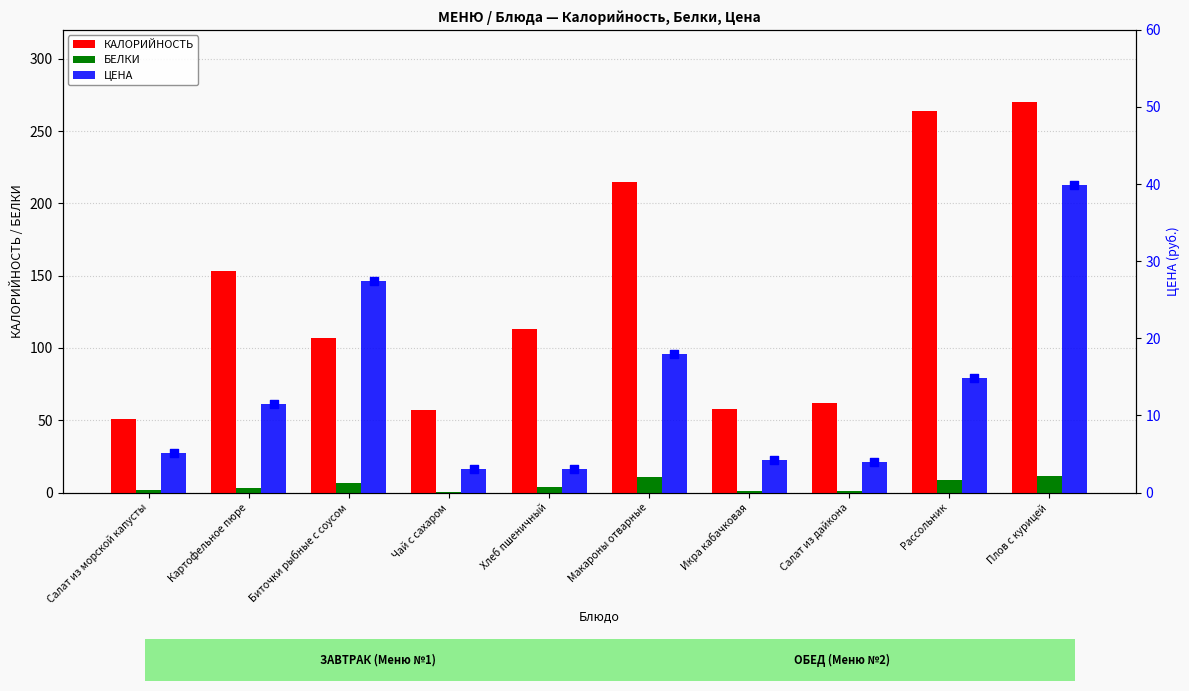

What are all the series names shown in the legend?

КАЛОРИЙНОСТЬ, БЕЛКИ, ЦЕНА